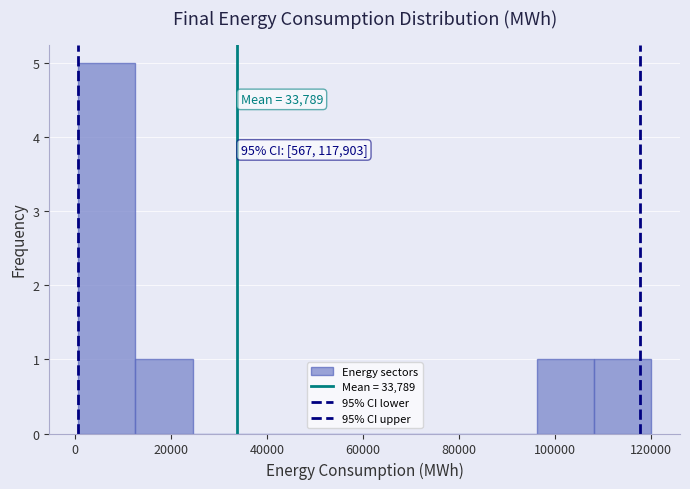

Which range on the x-axis has the tallest bar?

0 to 12000